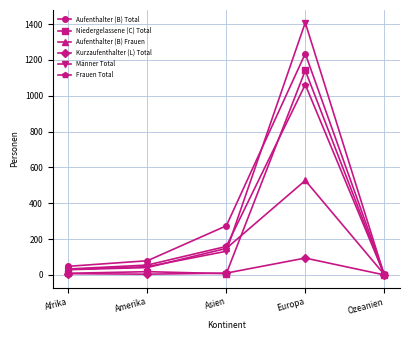

What are all the series names shown in the legend?

Aufenthalter (B) Total, Niedergelassene (C) Total, Aufenthalter (B) Frauen, Kurzaufenthalter (L) Total, Männer Total, Frauen Total